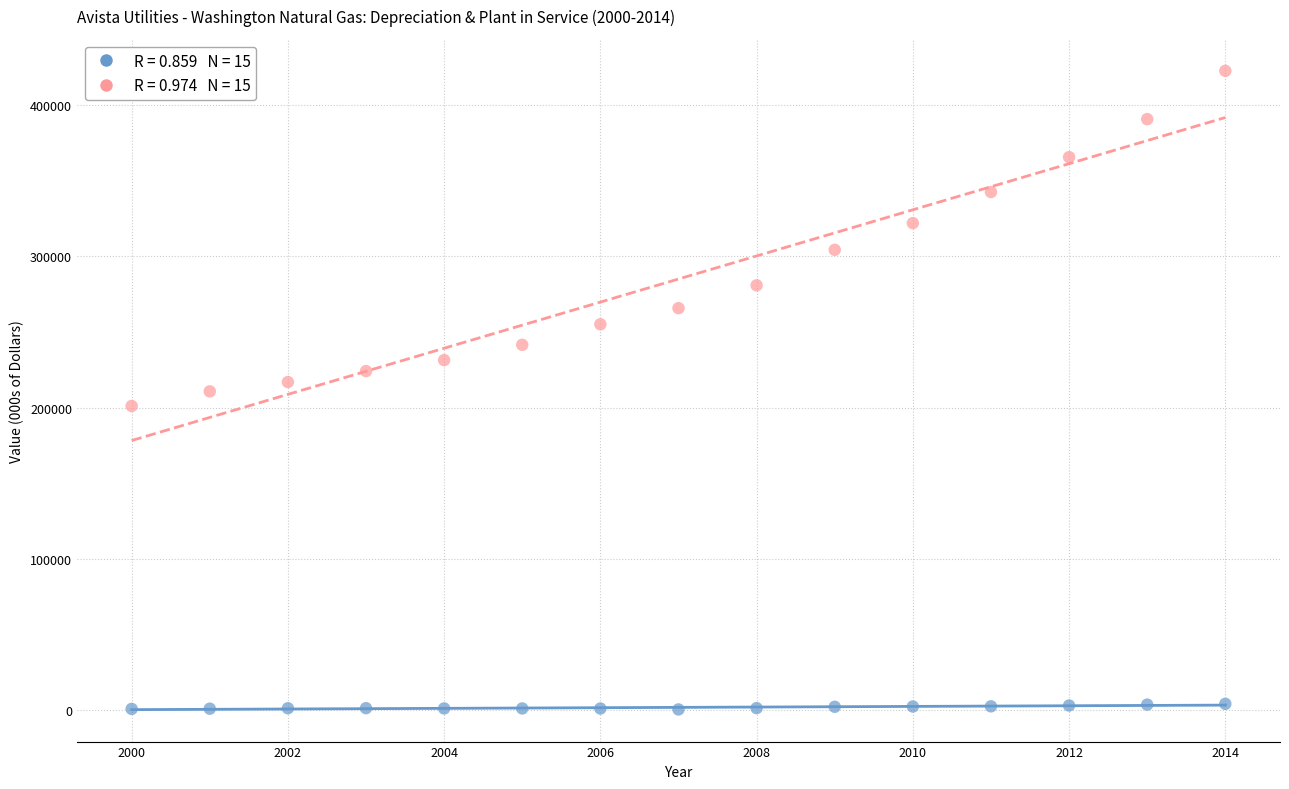

Across all data points, what is the range of Y values (max minus min)?

421615